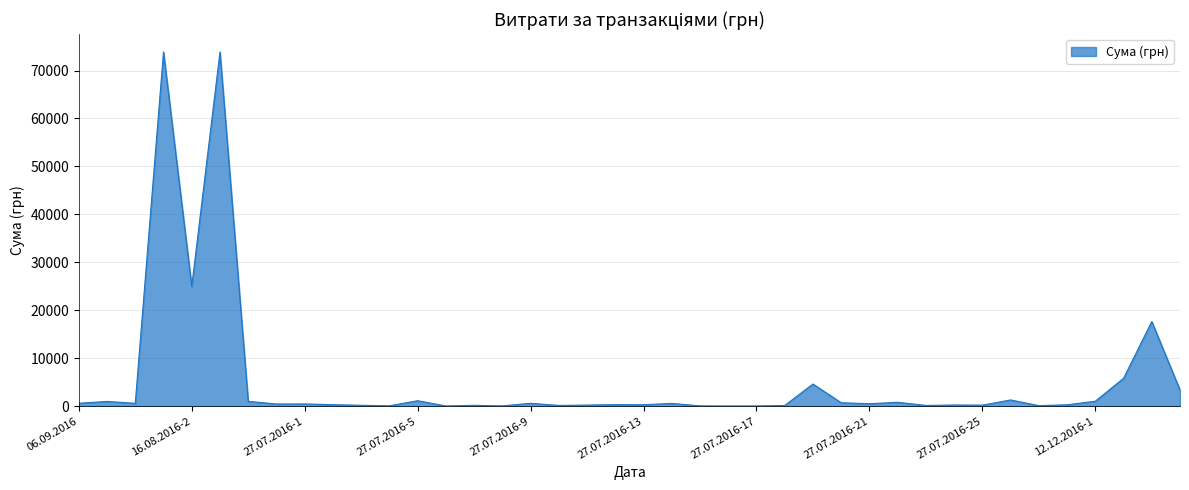

What is the greatest value displayed?

73874.9